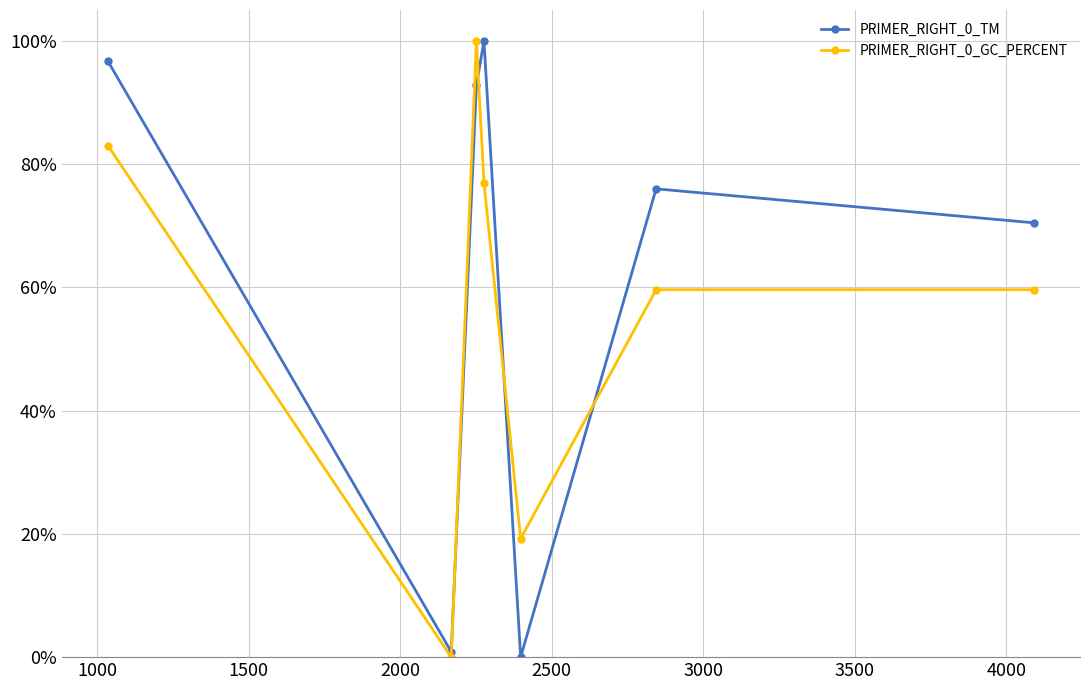

How many intersections are there between PRIMER_RIGHT_0_TM and PRIMER_RIGHT_0_GC_PERCENT?

4